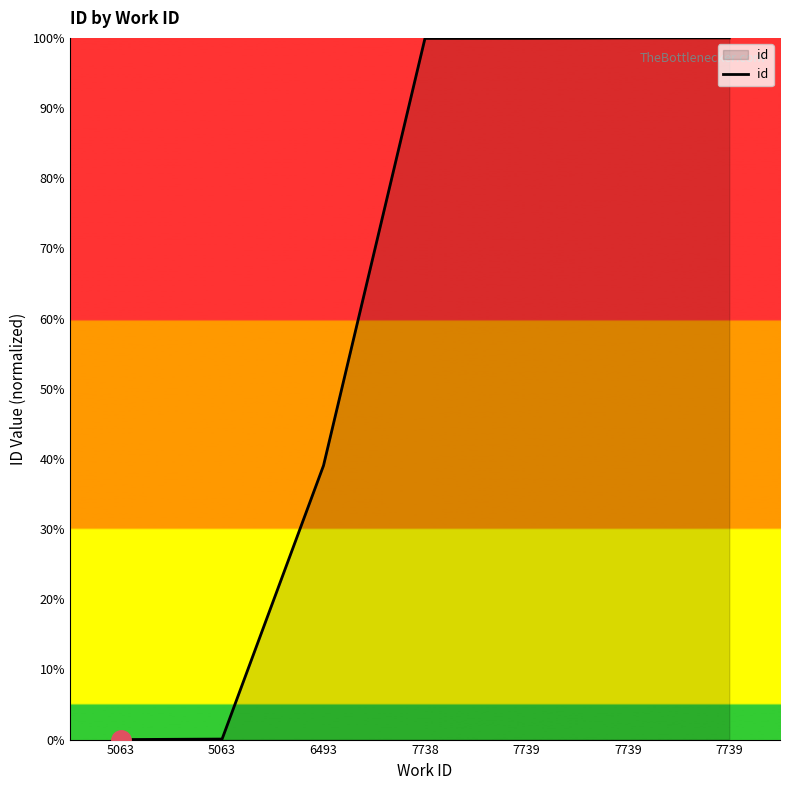

Rank the categories by value from lowest to highest.

5063, 5063, 6493, 7738, 7739, 7739, 7739